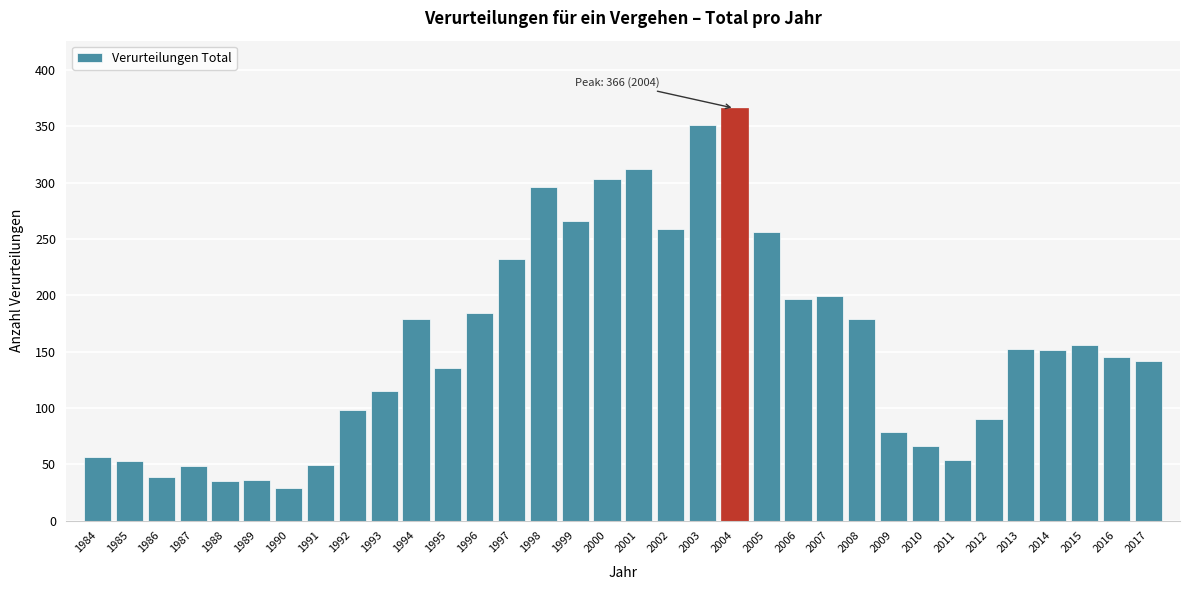

Which has a higher value, 1990 or 1987?

1987